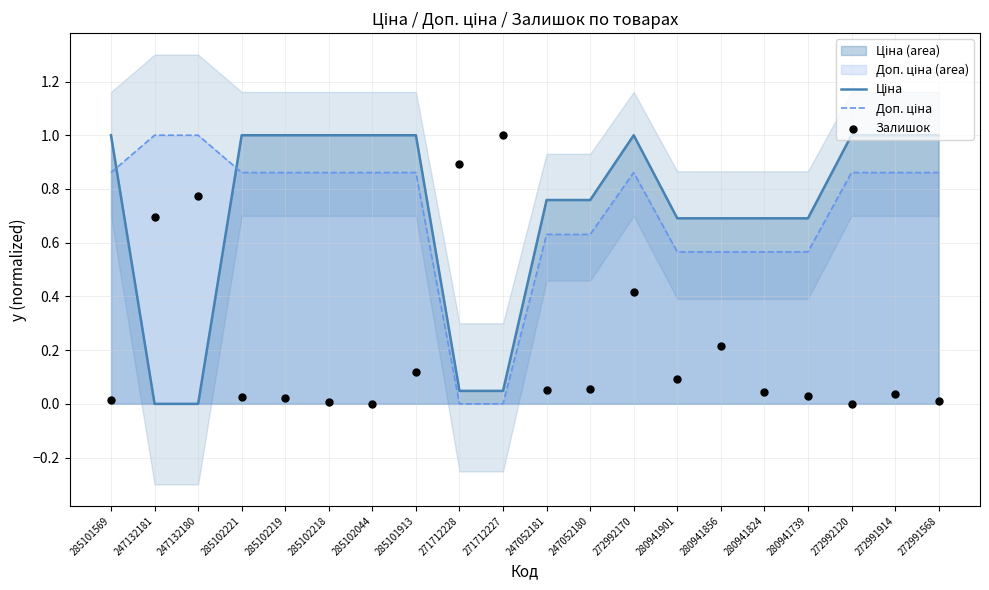

What are all the series names shown in the legend?

Ціна, Доп. ціна, Залишок